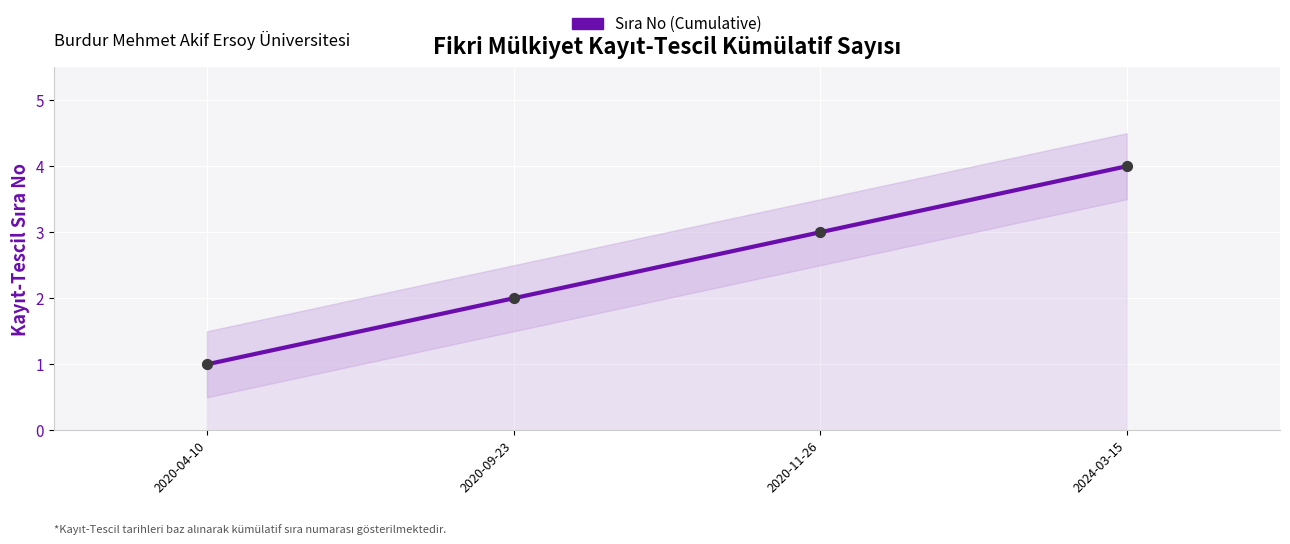

What is the change in value from 2020-09-23 to 2024-03-15?

+2